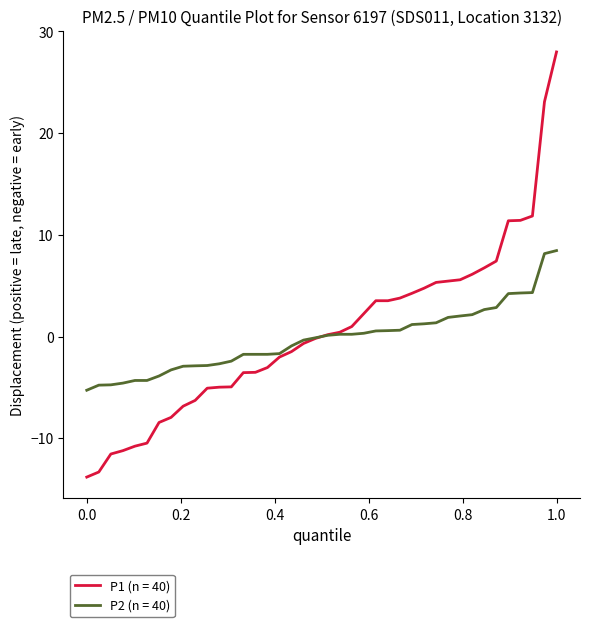

Rank the series by their maximum value, from highest to lowest.

P1 (n = 40), P2 (n = 40)